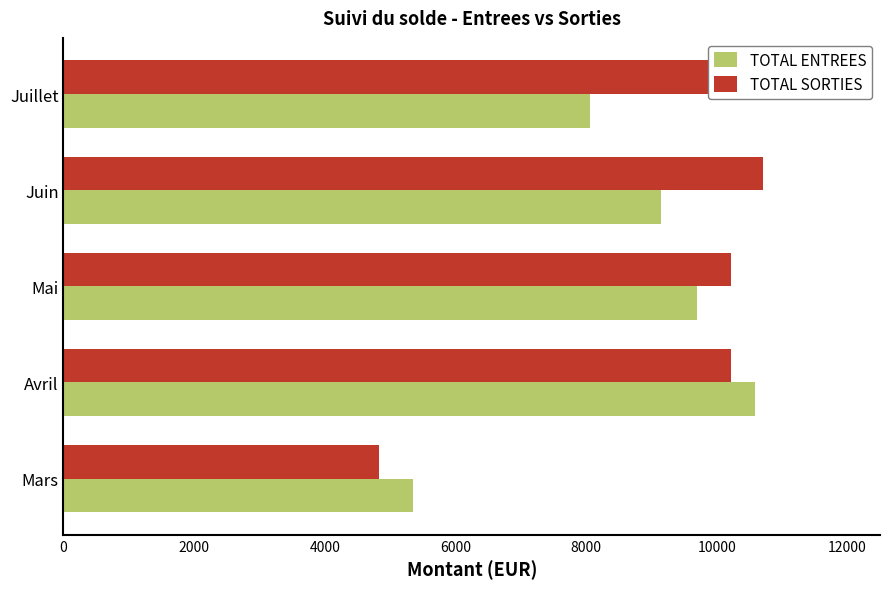

Rank the series at Juillet from lowest to highest value.

TOTAL ENTREES, TOTAL SORTIES